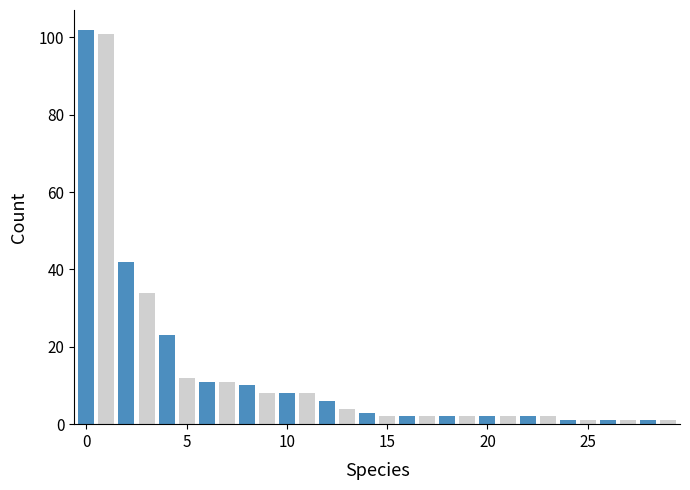

What is the value of the 4th bar from the left?

34